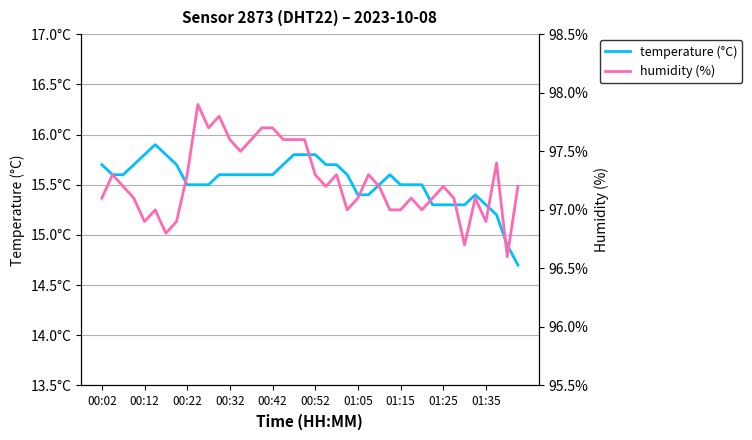

Reading left to right, transcribe all the data shown in this chart.

temperature (°C): 15.7	15.6	15.6	15.7	15.8	15.9	15.8	15.7	15.5	15.5	15.5	15.6	15.6	15.6	15.6	15.6	15.6	15.7	15.8	15.8	15.8	15.7	15.7	15.6	15.4	15.4	15.5	15.6	15.5	15.5	15.5	15.3	15.3	15.3	15.3	15.4	15.3	15.2	14.9	14.7
humidity (%): 97.1	97.3	97.2	97.1	96.9	97.0	96.8	96.9	97.3	97.9	97.7	97.8	97.6	97.5	97.6	97.7	97.7	97.6	97.6	97.6	97.3	97.2	97.3	97.0	97.1	97.3	97.2	97.0	97.0	97.1	97.0	97.1	97.2	97.1	96.7	97.1	96.9	97.4	96.6	97.2